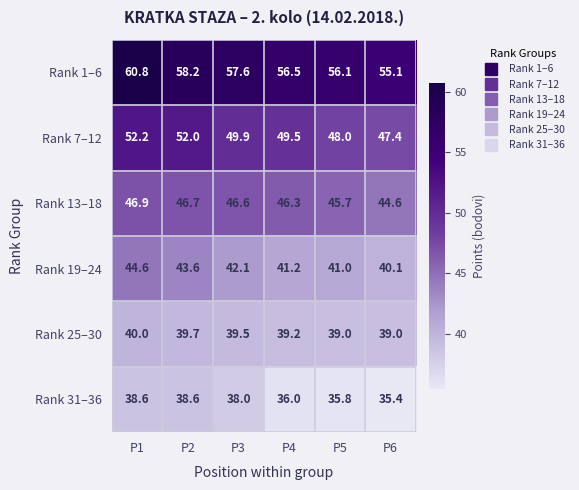

Which series has the largest total across all categories?

Rank 1–6